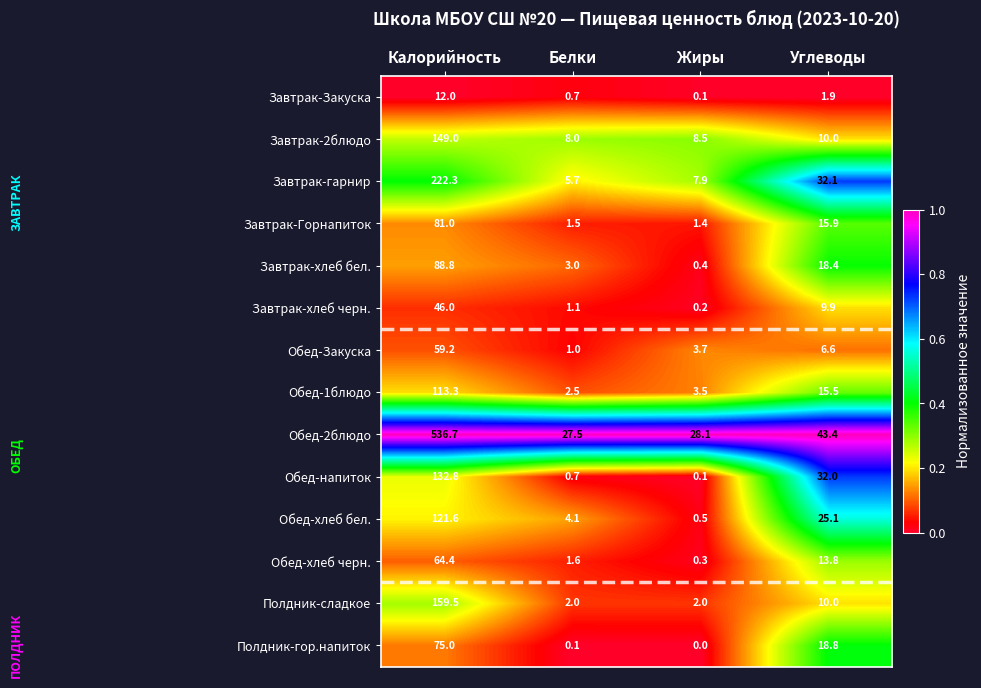

At which label does Обед-Закуска first exceed 6?

Калорийность